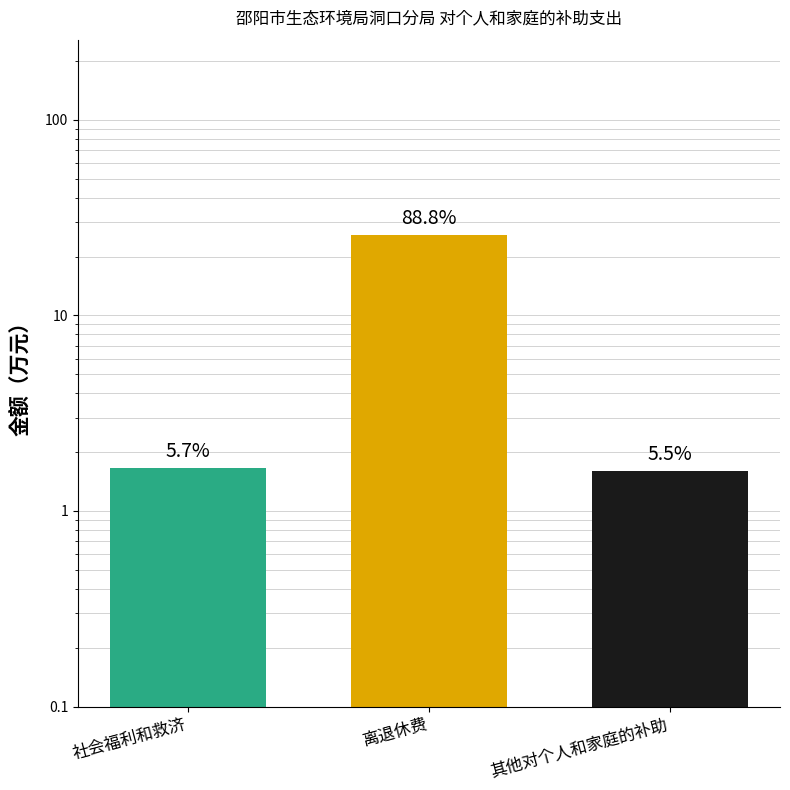

True or false: the data shows 1.6 at 其他对个人和家庭的补助.

True